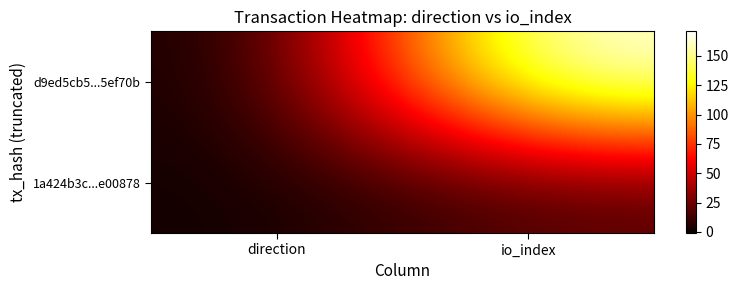

Which series has the widest spread of values?

d9ed5cb5...5ef70b